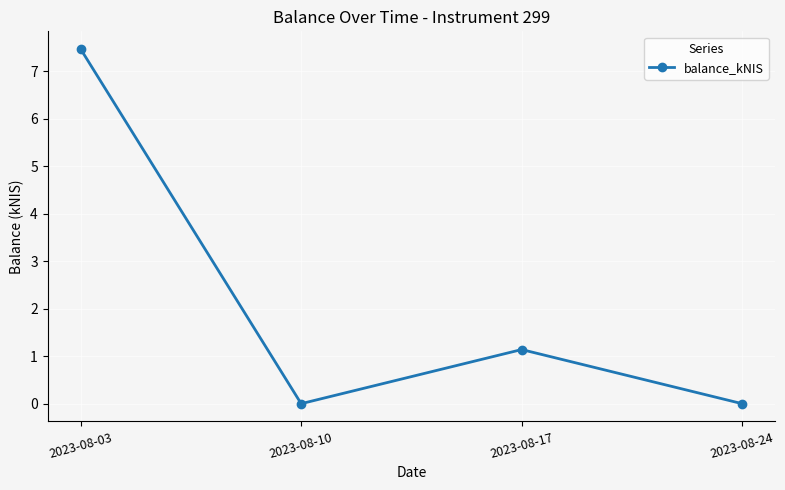

The value at 2023-08-03 is 11.1. True or false?

False